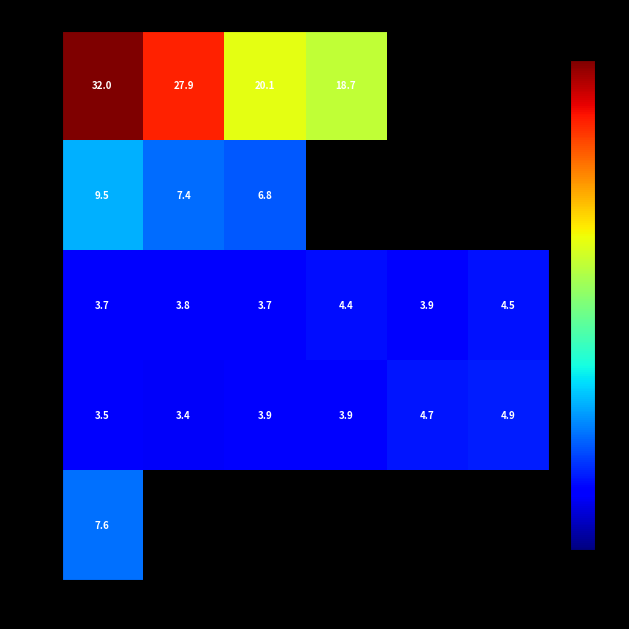

What is the minimum value for SW?

3.4